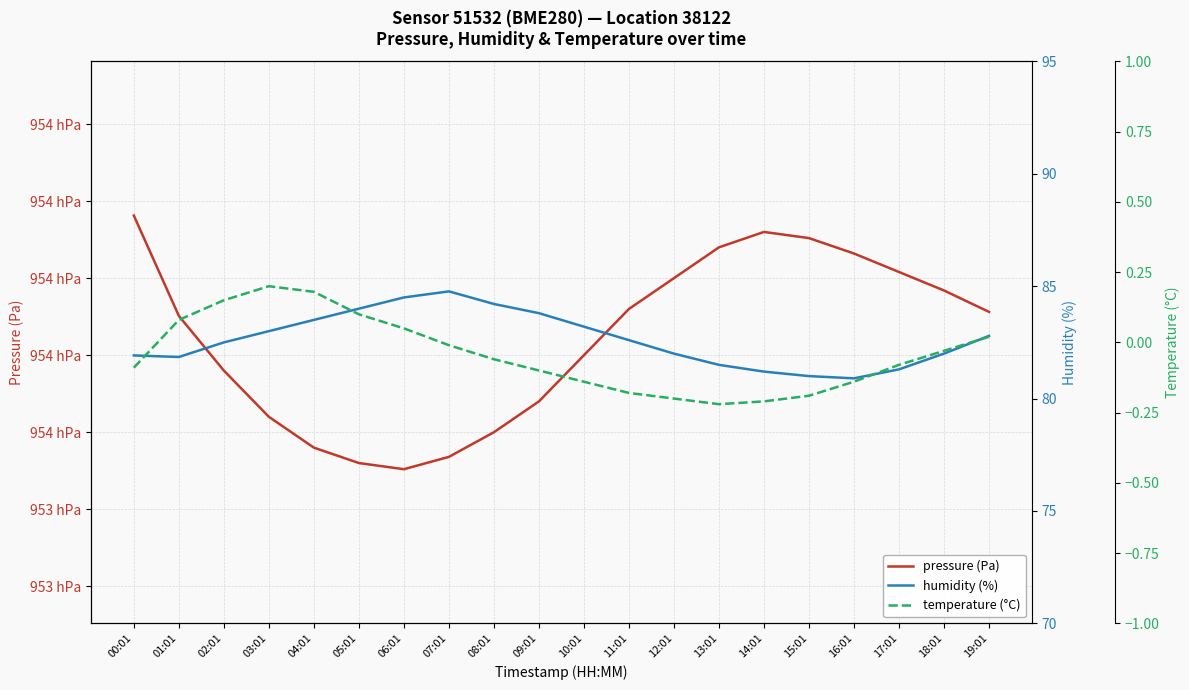

Does the chart display data point markers on the line(s)?

No